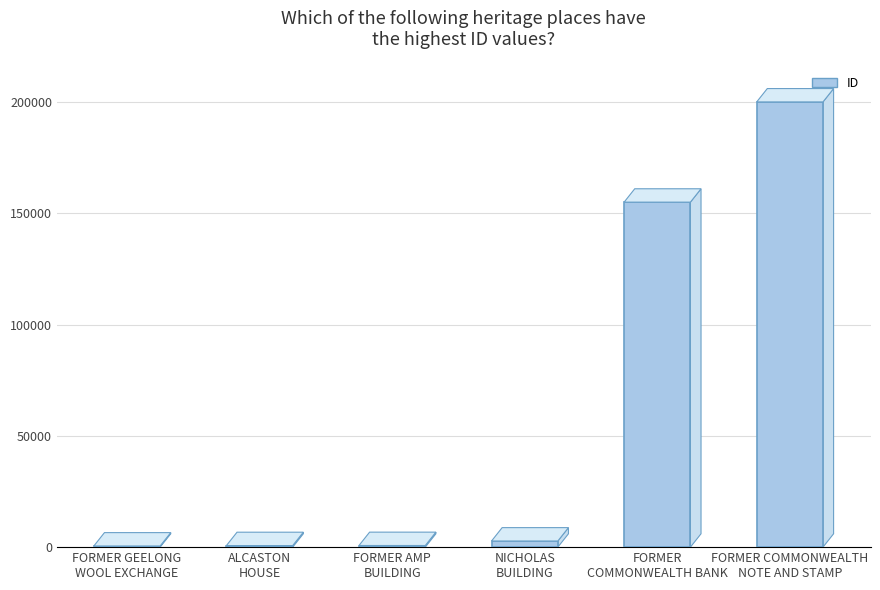

At which label is the value closest to 100253?

FORMER
COMMONWEALTH BANK